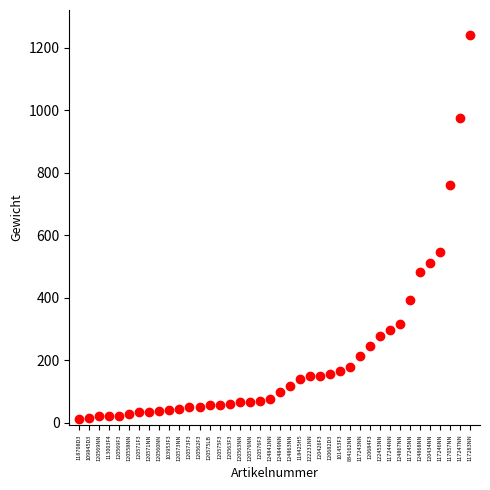

What is the range of Y values (max minus min)?

1227